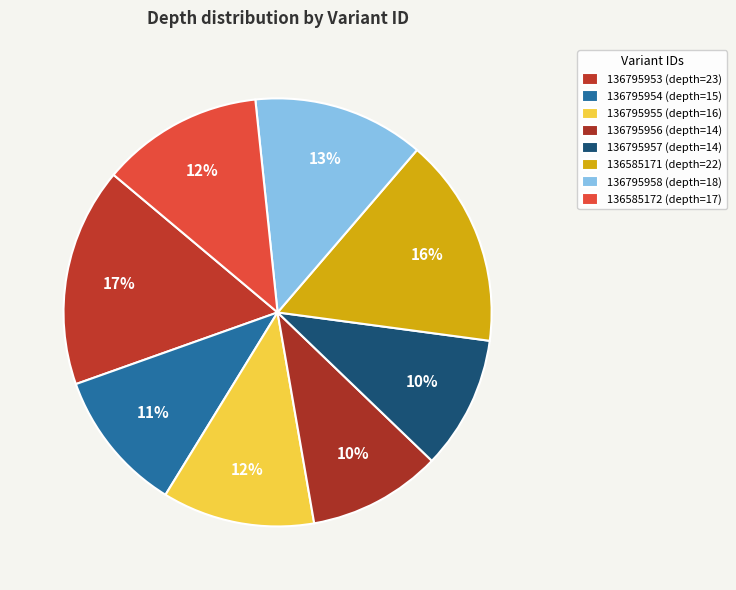

Which category has the smallest portion of the pie?

136795956